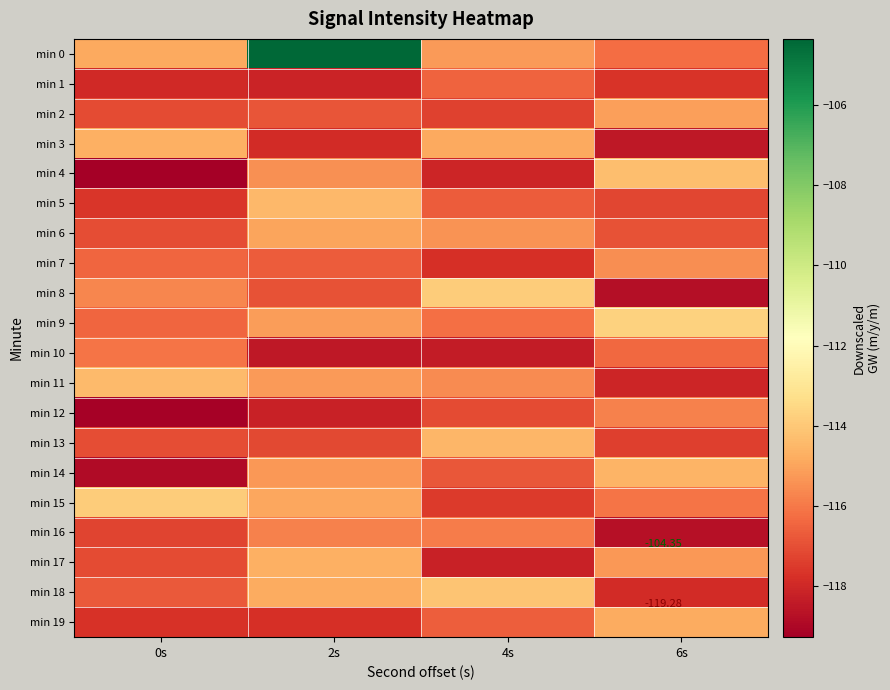

How many distinct data groups are displayed?

20